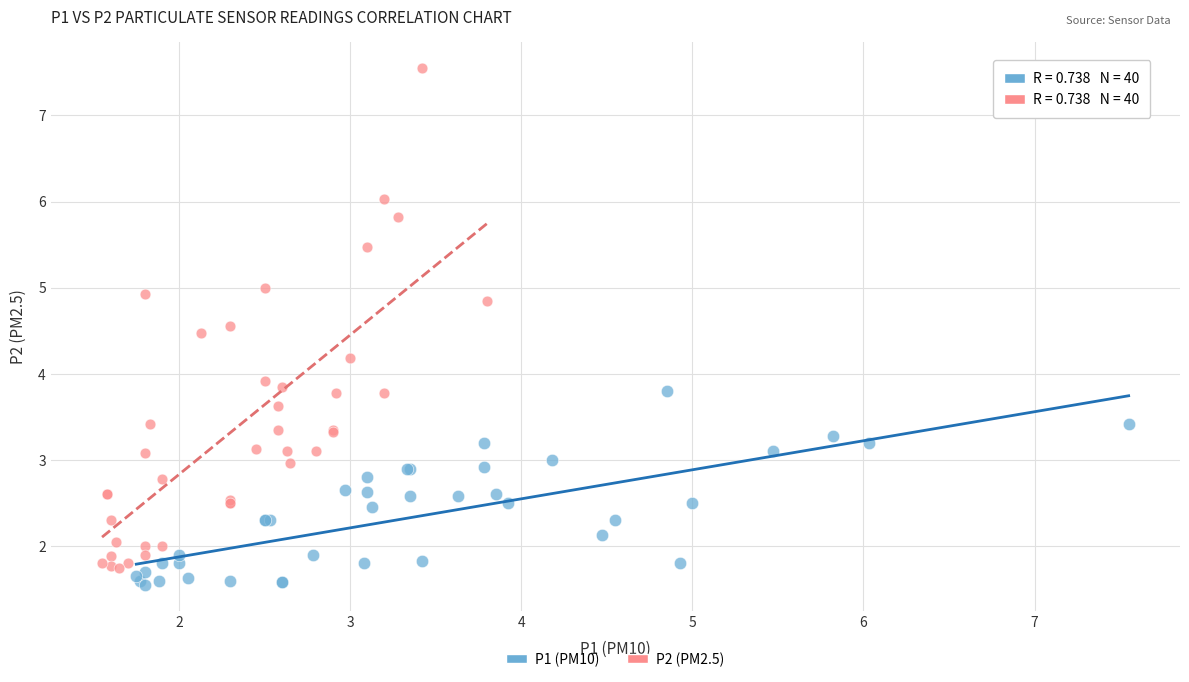

Which series contains the highest Y value?

P2 (PM2.5)